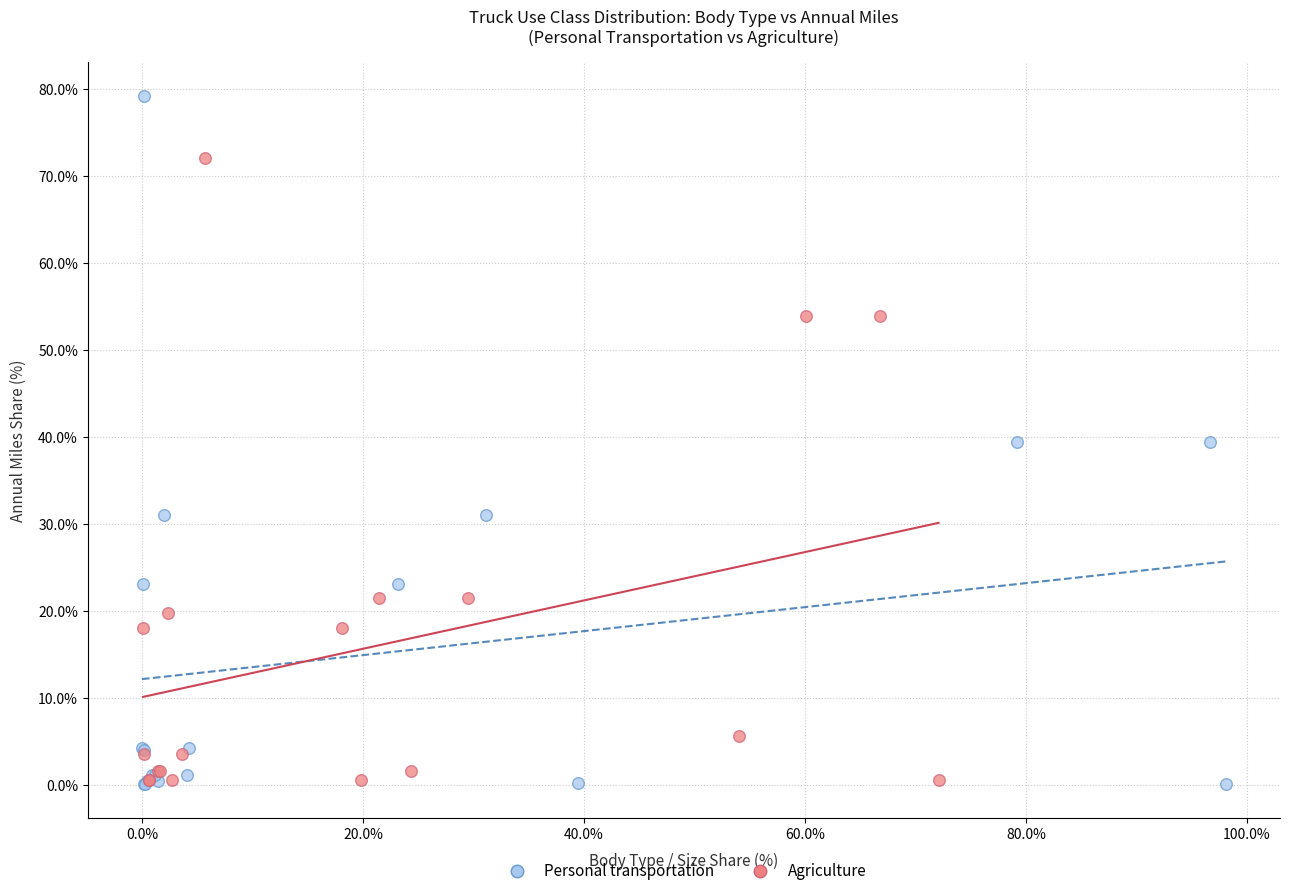

Which series has the largest Y range (max minus min)?

Personal transportation